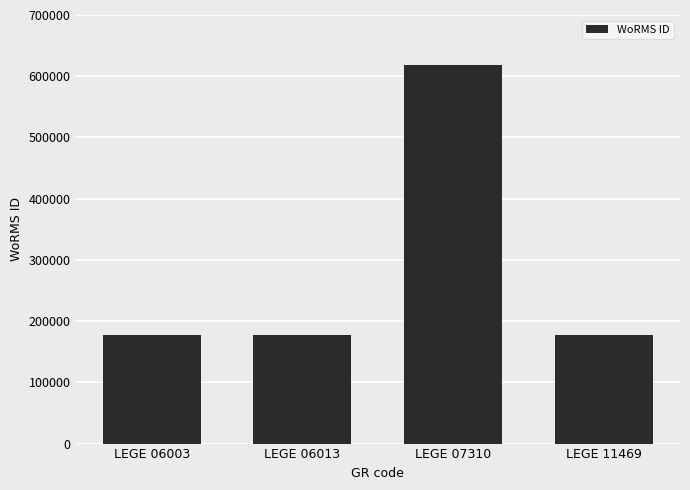

What is the difference between the maximum and minimum values?

441146